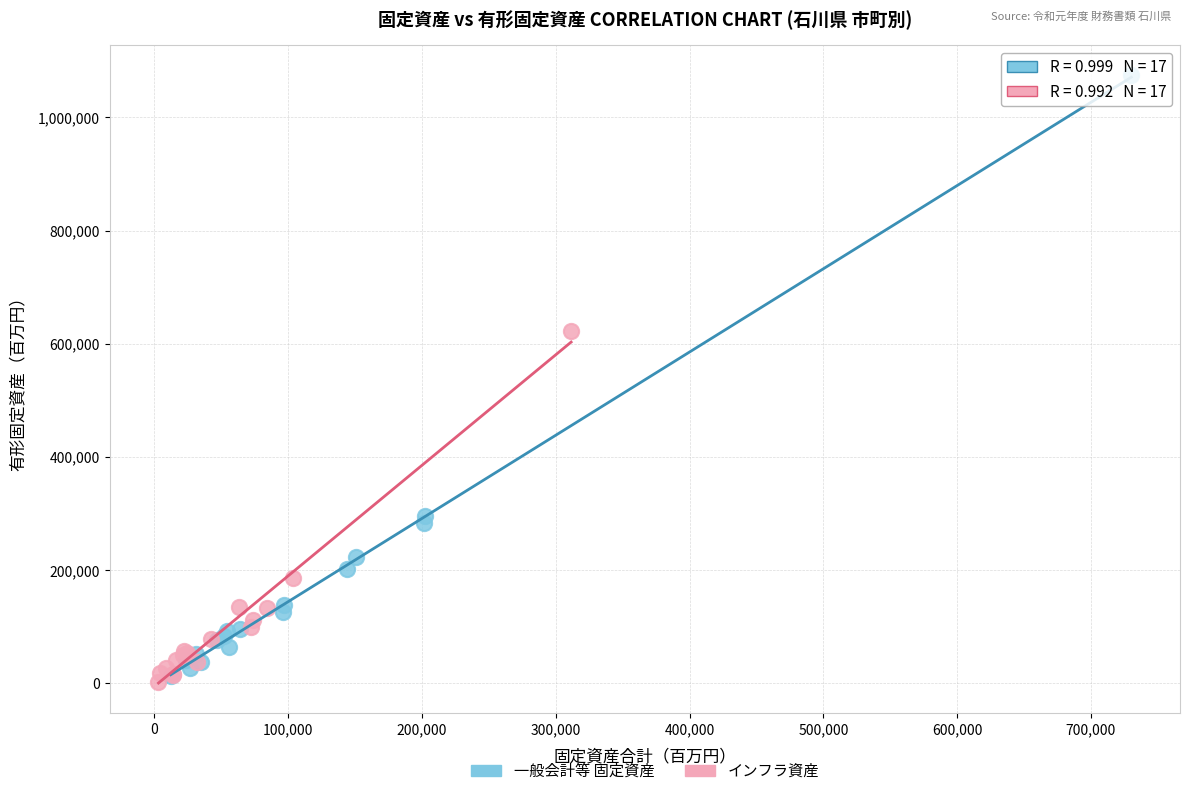

Which series contains the highest Y value?

一般会計等 固定資産